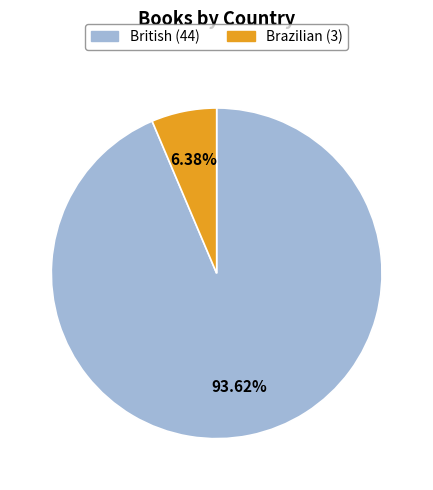

Rank the categories by value from lowest to highest.

Brazilian, British